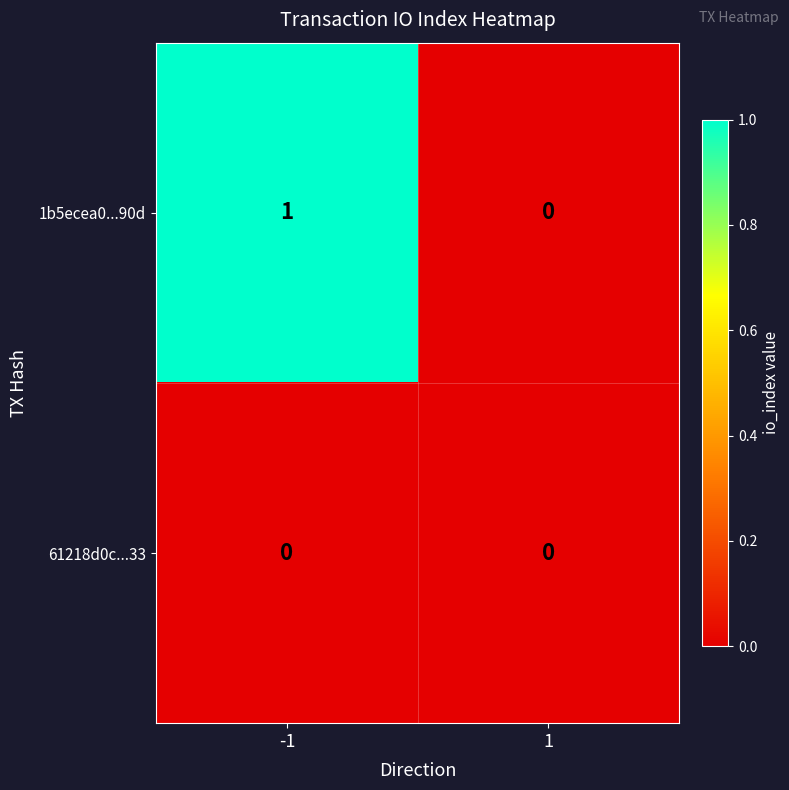

What is the maximum value shown in the chart?

1